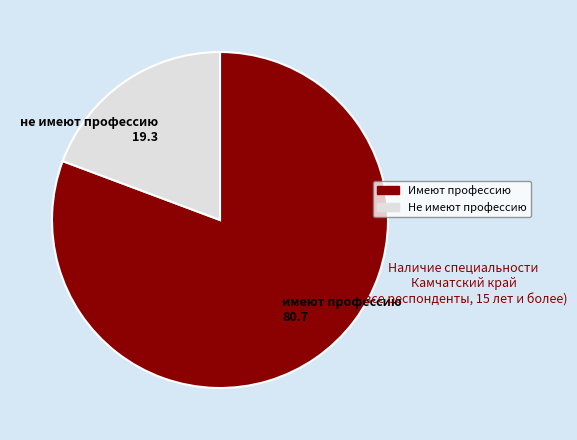

Do не имеют профессию 19.3 and имеют профессию 80.7 together represent more than half of the pie?

Yes